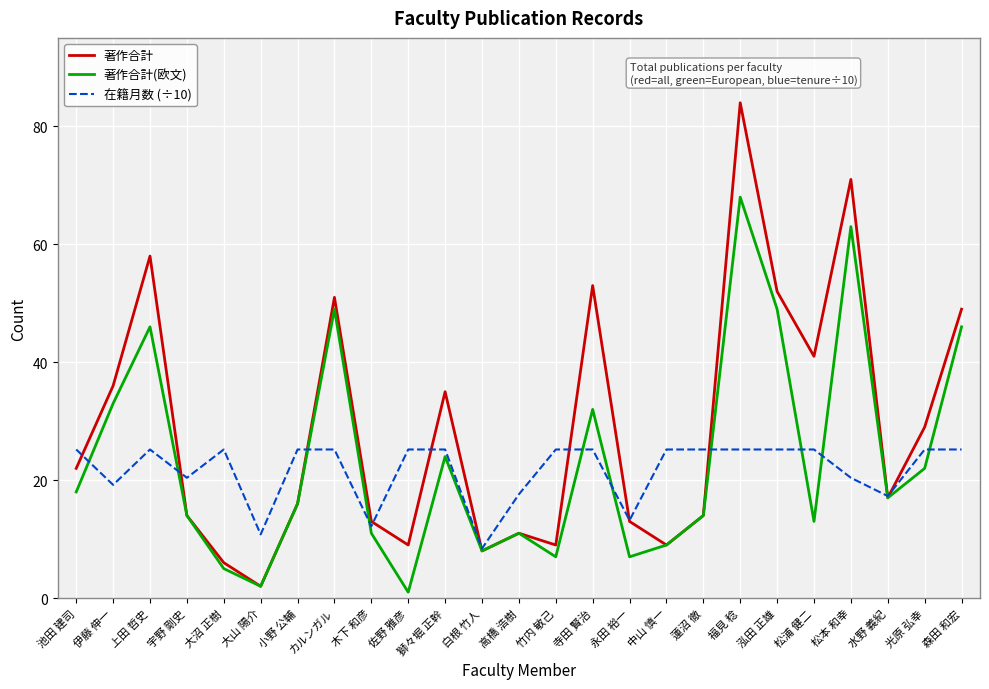

How many interior local valleys does the 著作合計 series have?

7